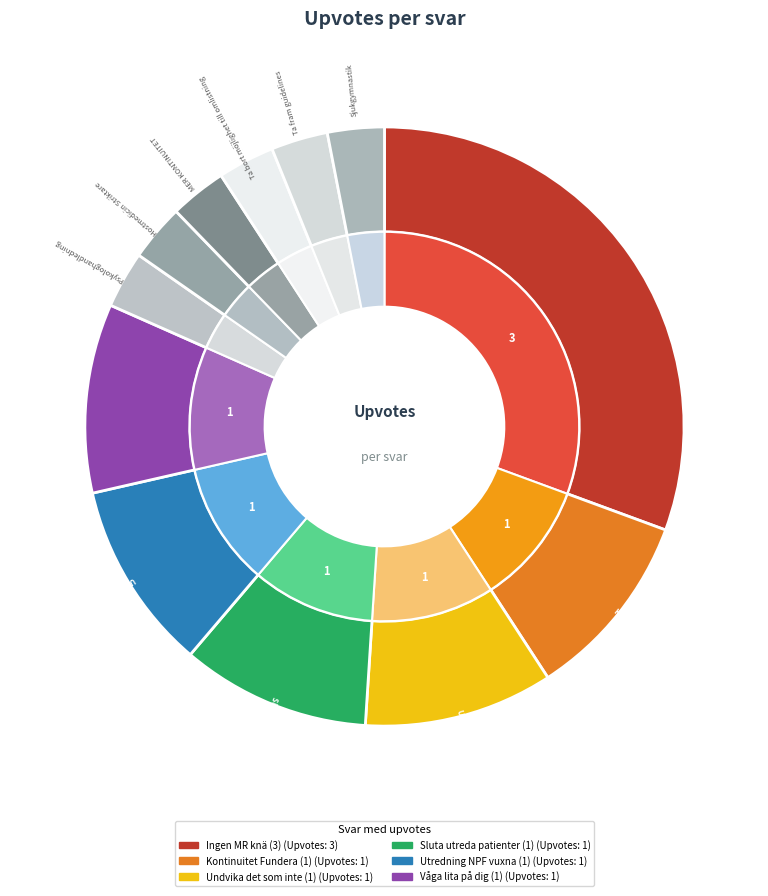

How many segments does this pie chart have?

12